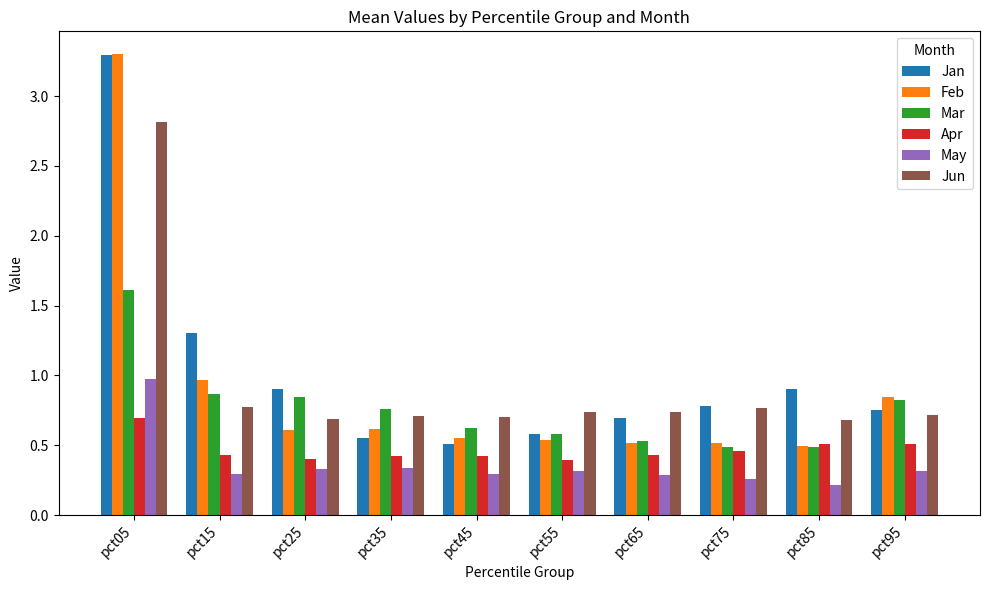

Where is Feb nearest to the value 1?

pct15